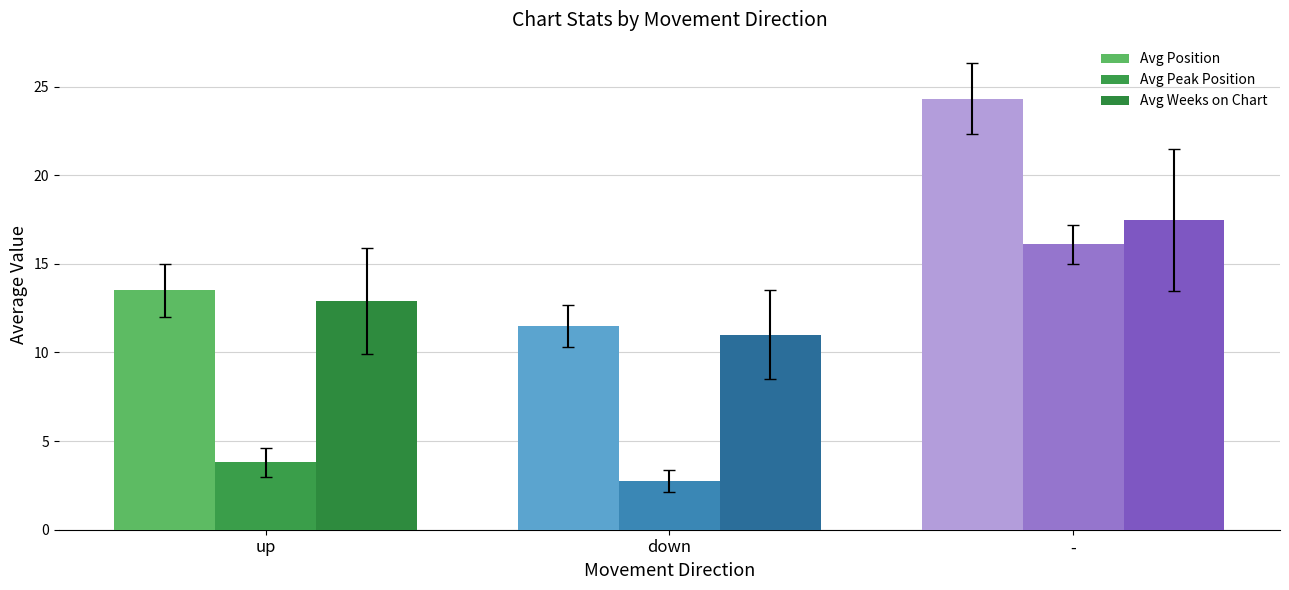

Rank the series by their average value, from lowest to highest.

Avg Peak Position, Avg Weeks on Chart, Avg Position